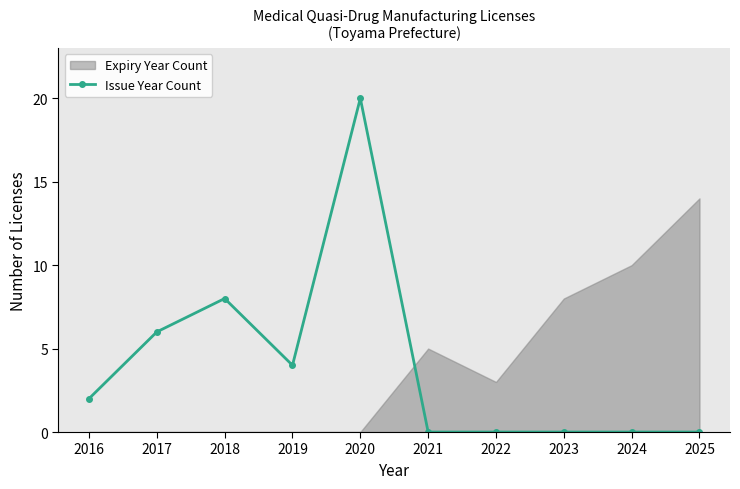

How many values in the Issue Year Count series are below 2?

5